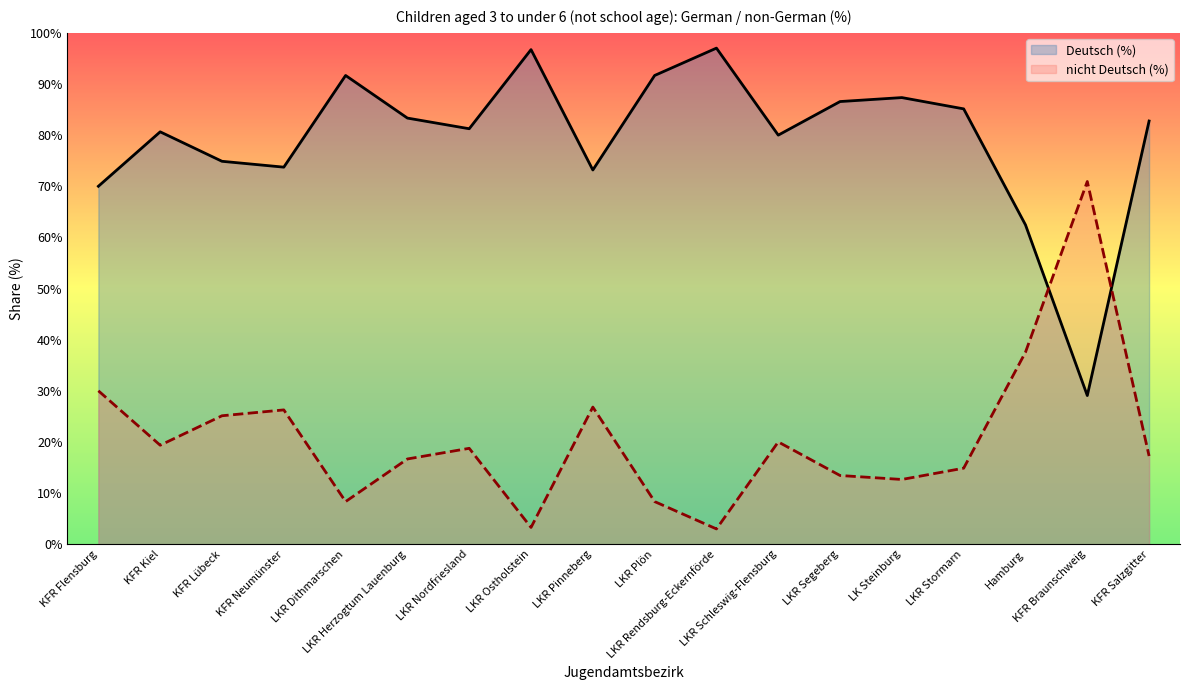

At which category does nicht Deutsch (%) reach its first local valley?

KFR Kiel